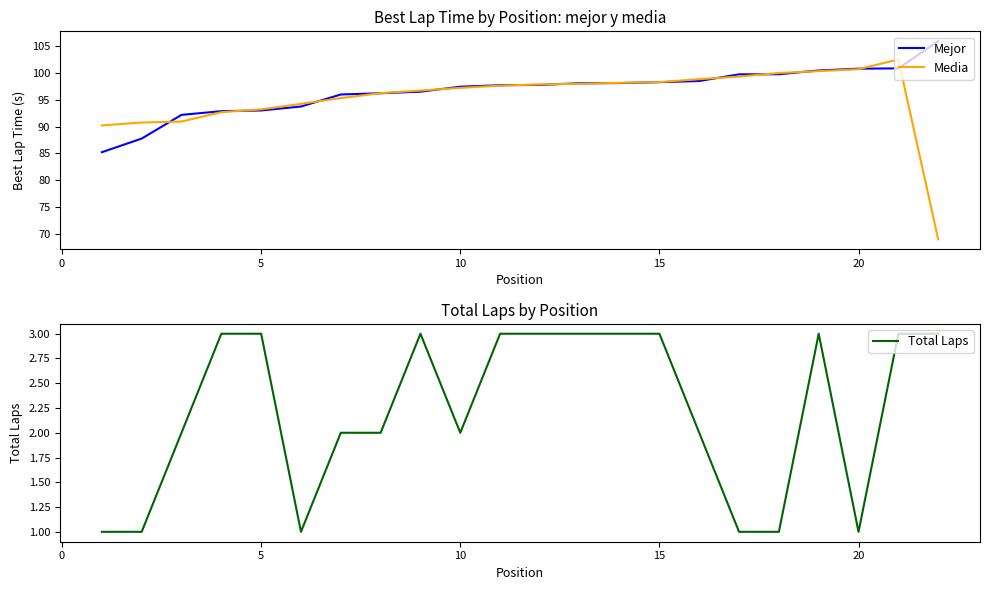

What are all the series names shown in the legend?

Mejor, Media, Total Laps